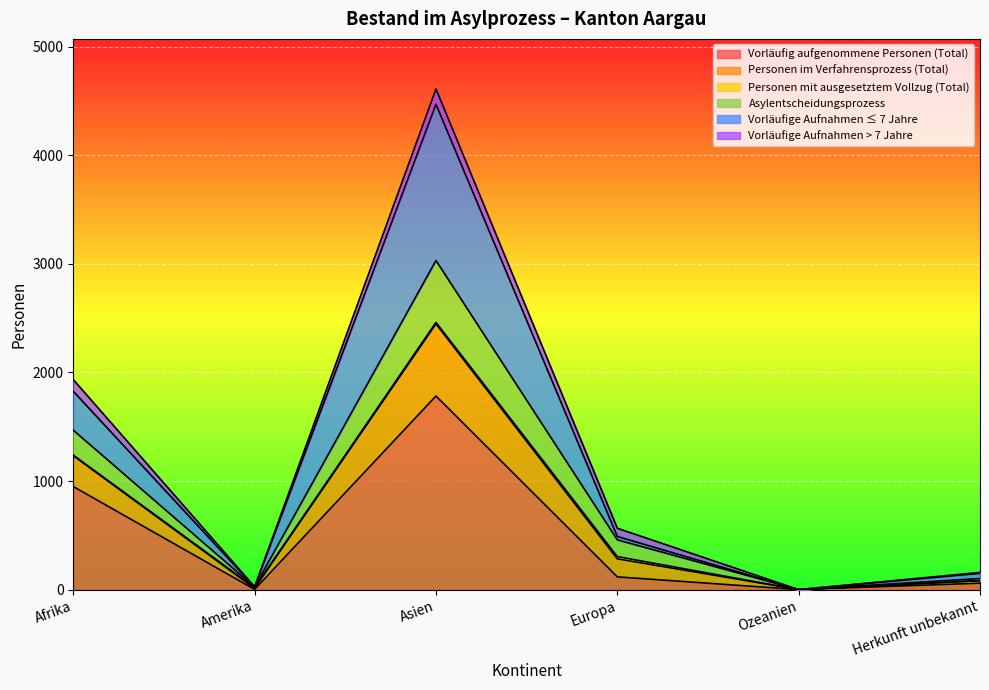

At which category is the sum across all series the highest?

Asien